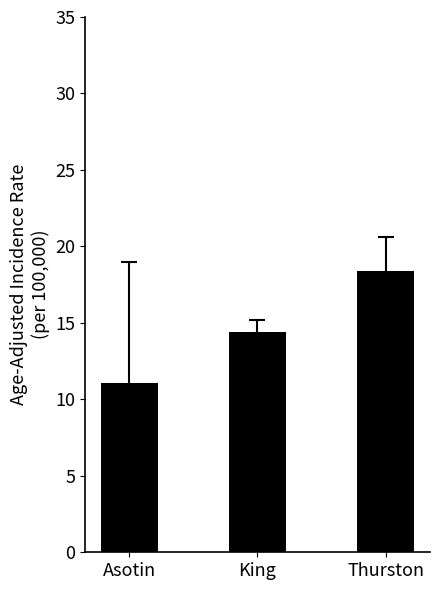

What is the label of the 1st bar from the left?

Asotin